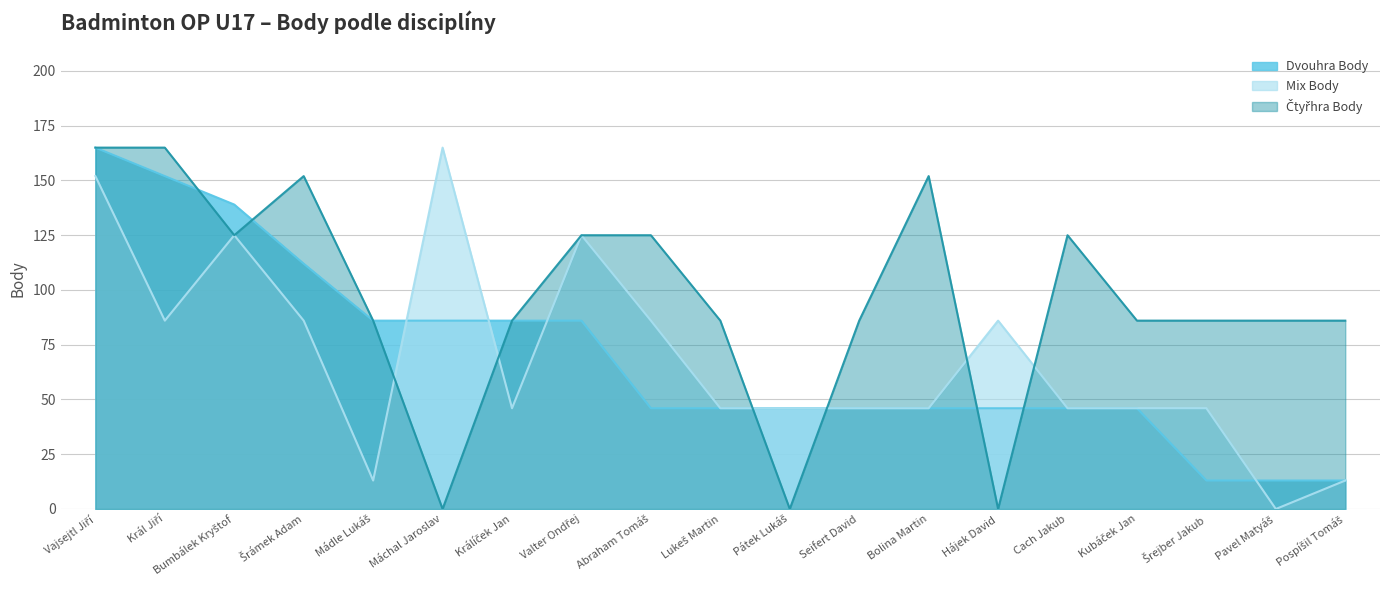

Between which two adjacent categories do Mix Body and Čtyřhra Body first intersect?

Mádle Lukáš and Máchal Jaroslav